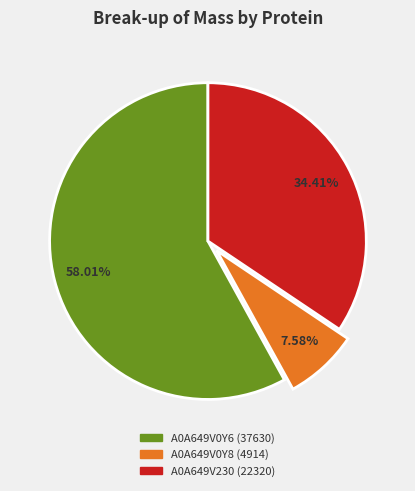

Which has a higher value, A0A649V0Y8 or A0A649V230?

A0A649V230